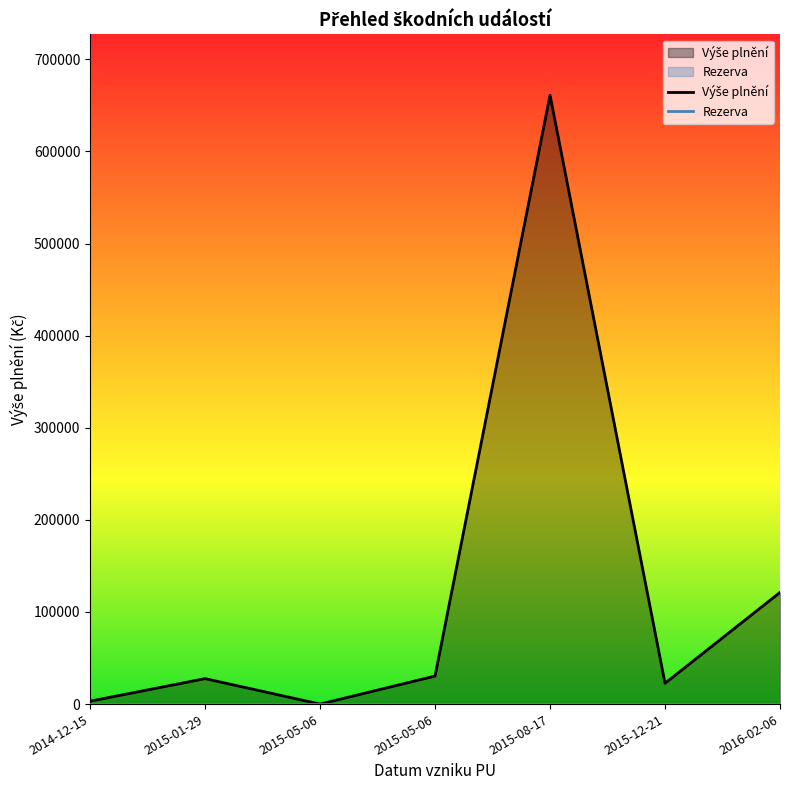

What is the difference between the maximum and second lowest values in the Výše plnění series?

657939